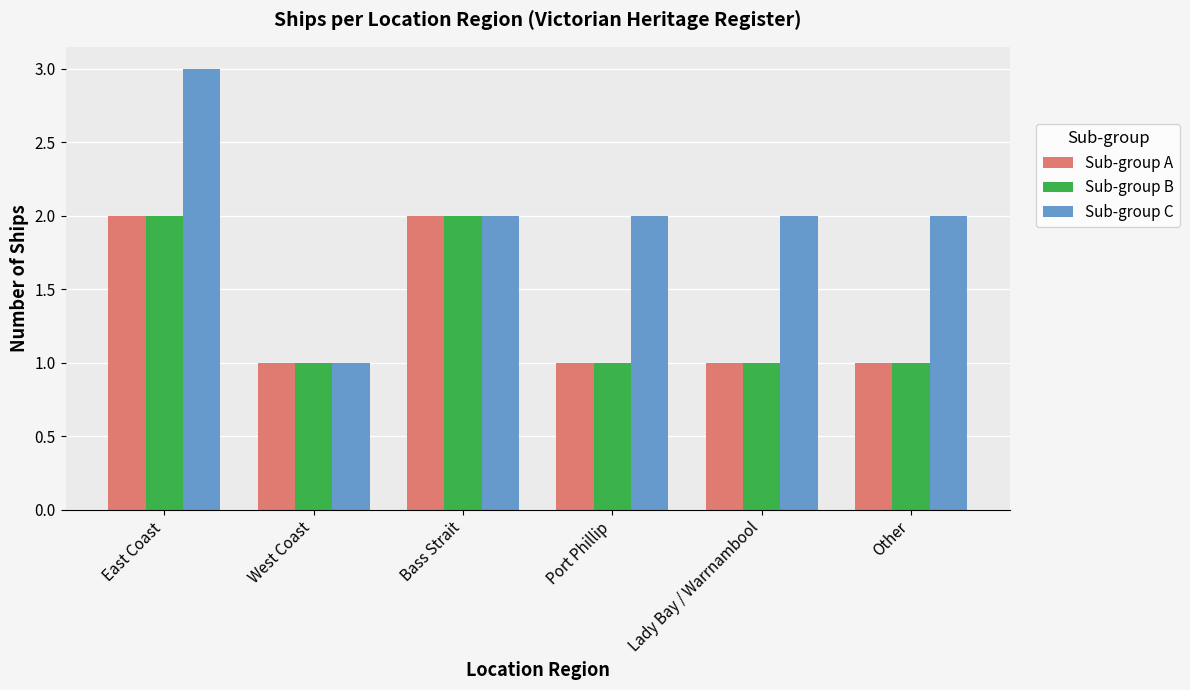

Which series has the largest total across all categories?

Sub-group C